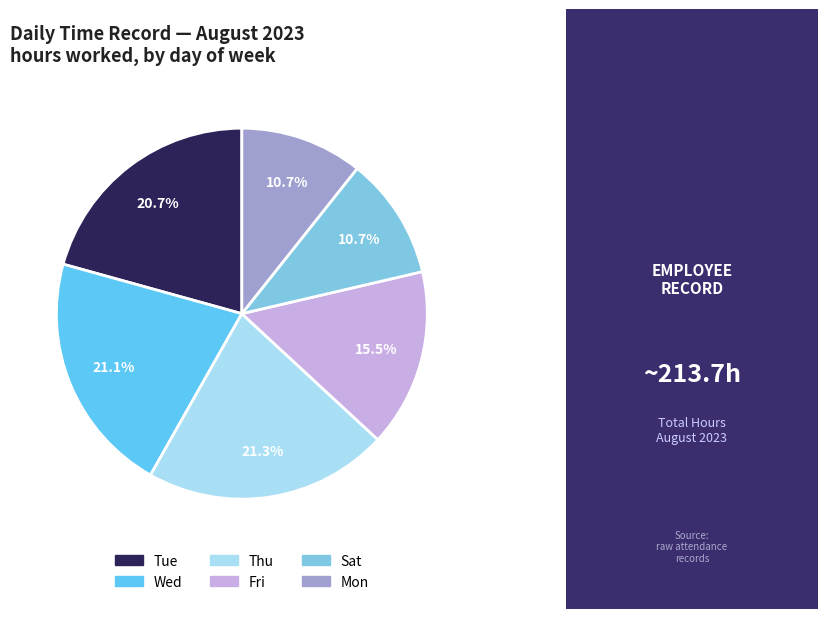

How many segments does this pie chart have?

6